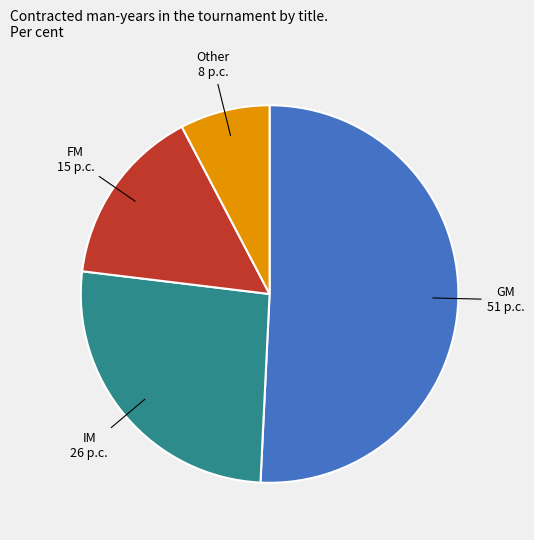

What is the ratio of the value at FM to the value at Other?

2.0